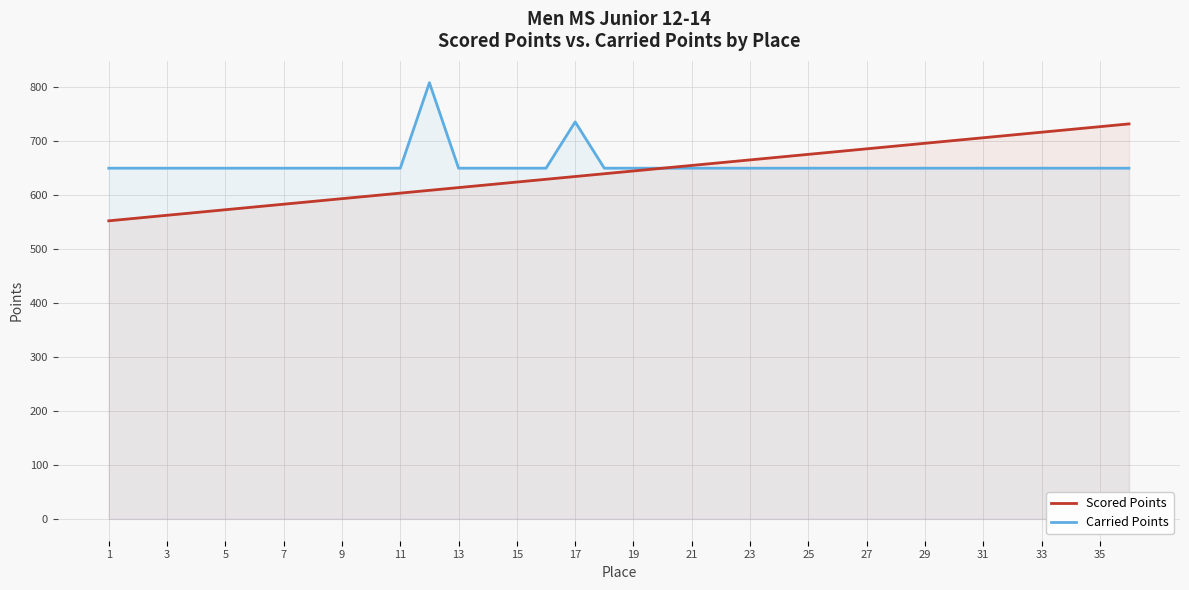

What is the difference between the highest and lowest values at 1?

97.5